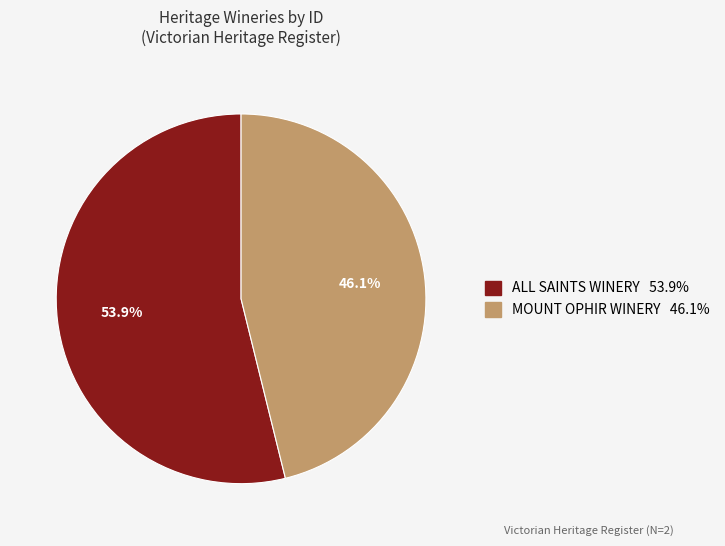

What percentage do ALL SAINTS WINERY and MOUNT OPHIR WINERY together represent?

100.0%